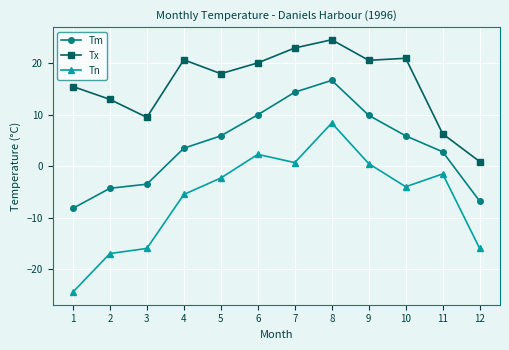

At 1, list the series in order from largest to smallest.

Tx, Tm, Tn